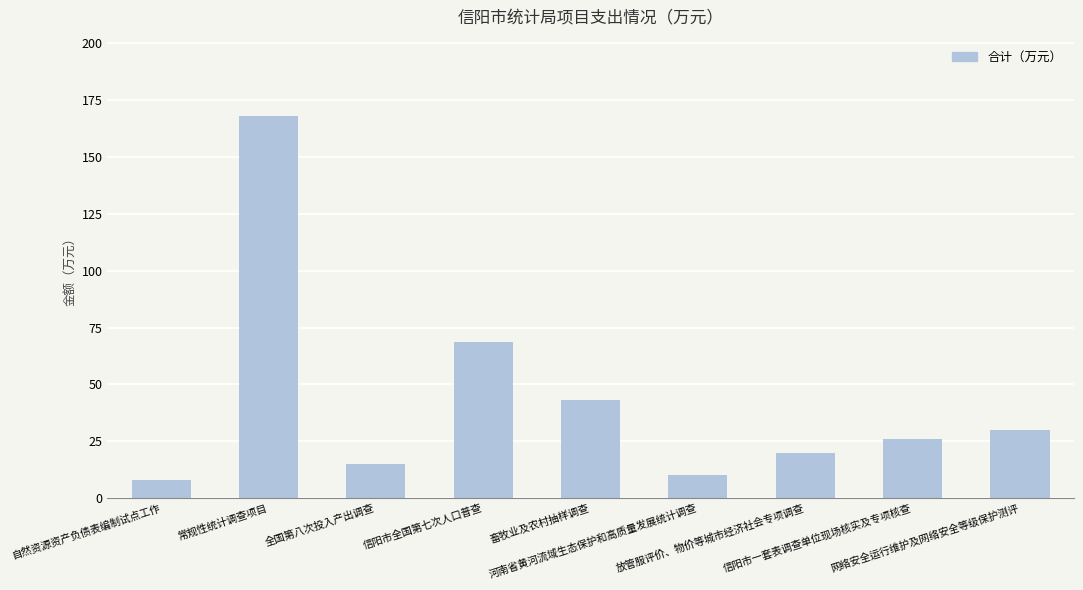

Which has a higher value, 河南省黄河流域生态保护和高质量发展统计调查 or 全国第八次投入产出调查?

全国第八次投入产出调查